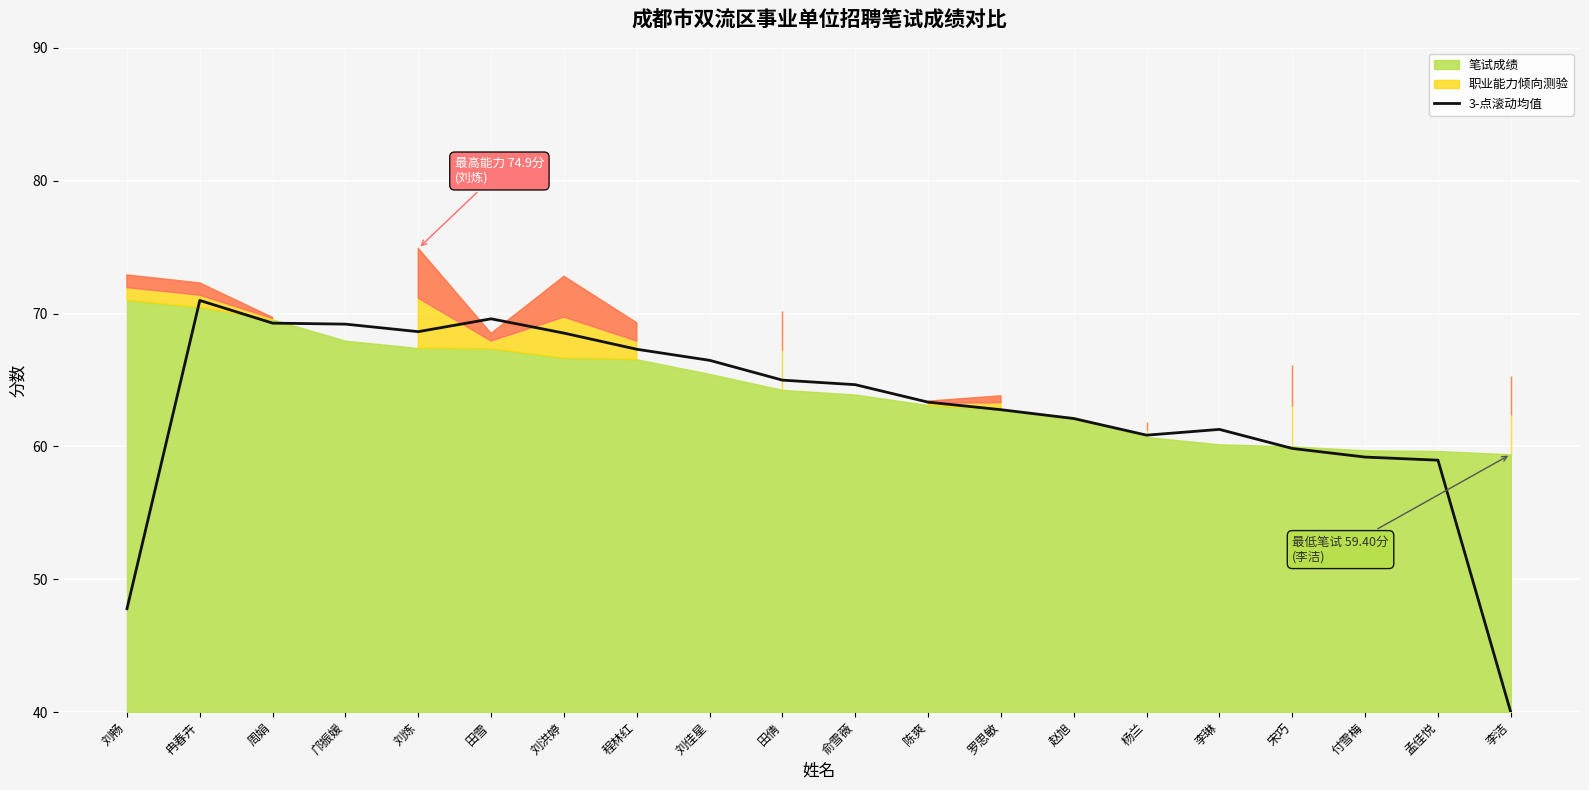

At which label does 3-点滚动均值 reach its peak?

冉春卉